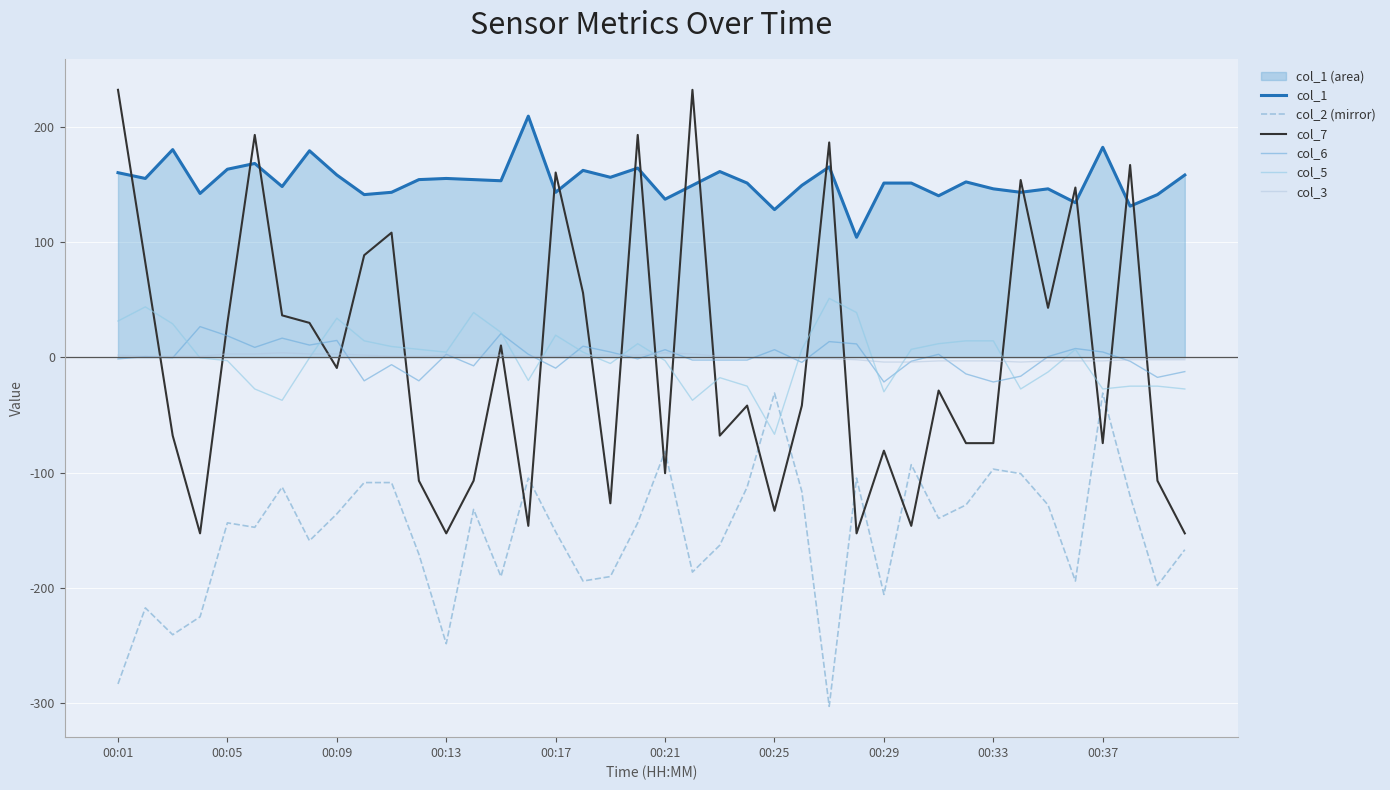

Is it true that col_6 equals 32.2 at 14?

False